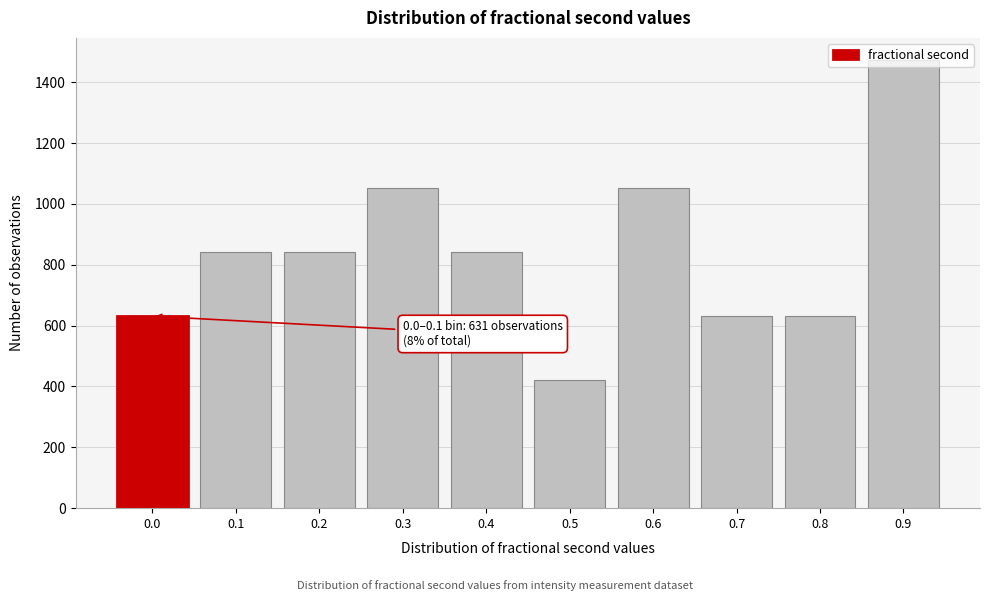

Is it true that the value at 0.6 is 1806?

False